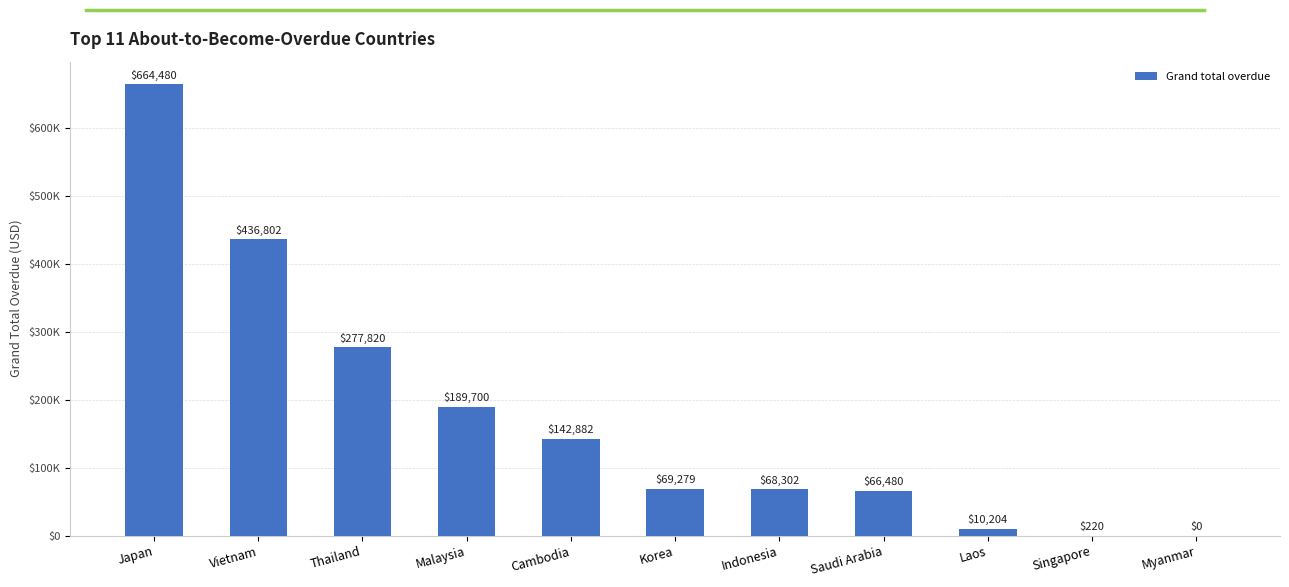

At which label is the value closest to 332239?

Thailand